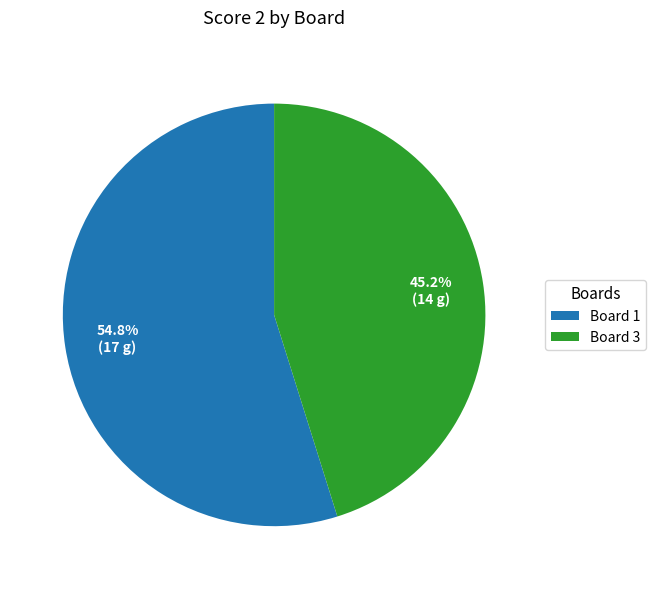

What percentage is NOT represented by Board 1?

45.2%